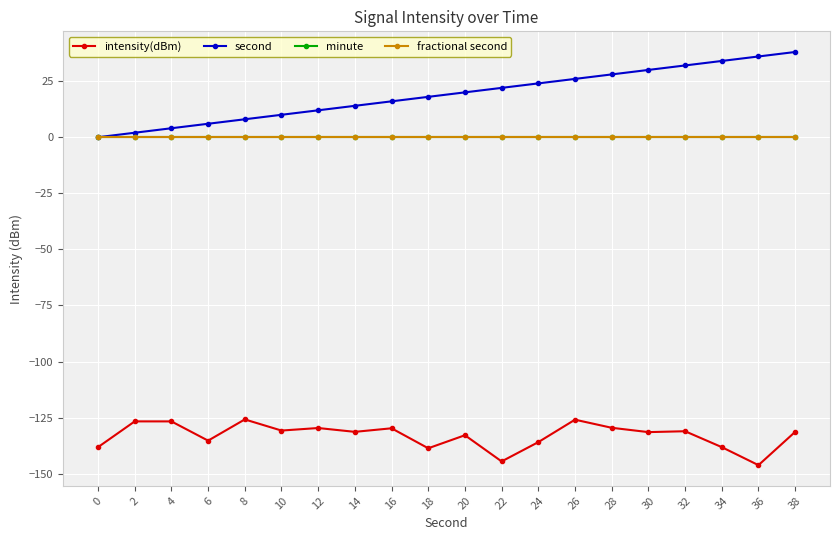

The value of second at 22 is 22.0. True or false?

True